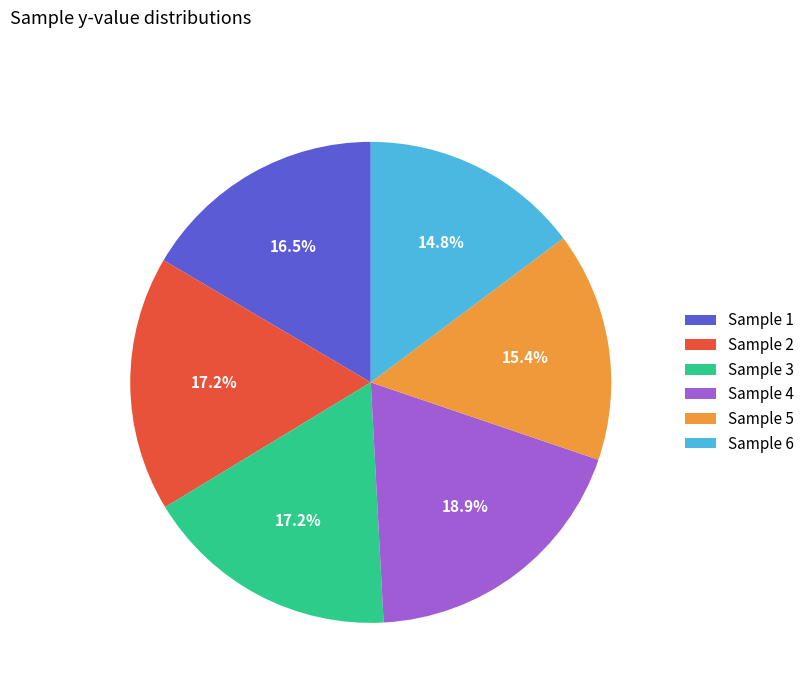

Approximately how many times larger is the value at Sample 3 compared to Sample 6?

1.2